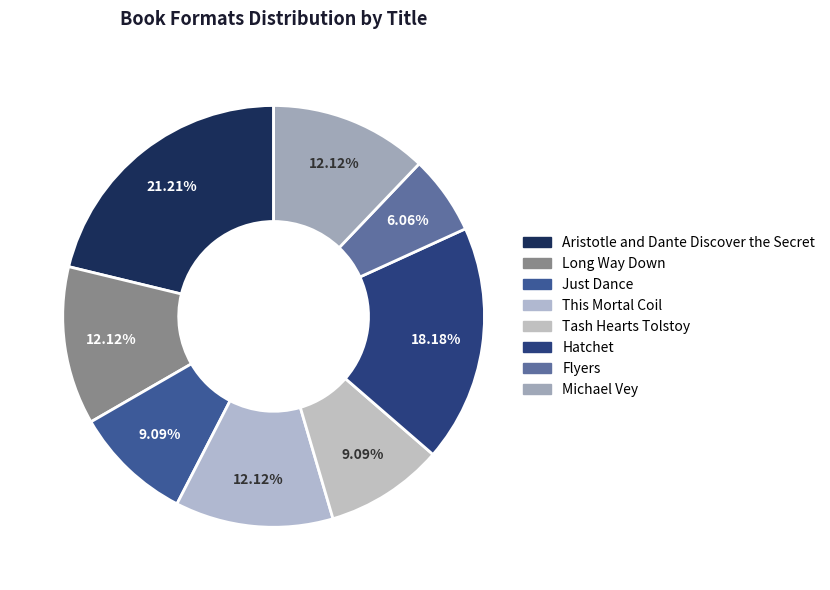

The Hatchet slice represents 8% of the pie. True or false?

False